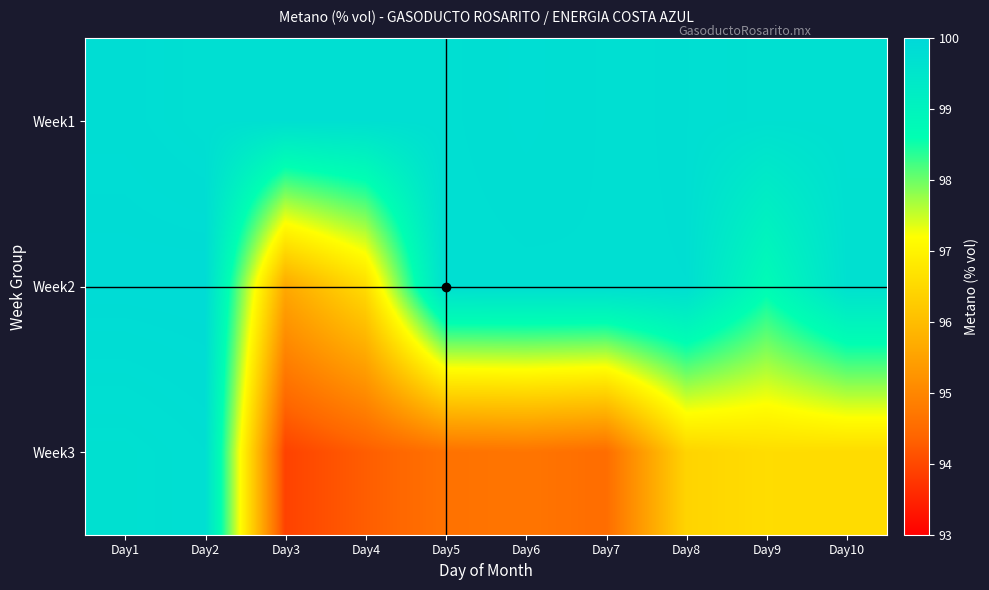

At which category is the sum across all series the highest?

Day2